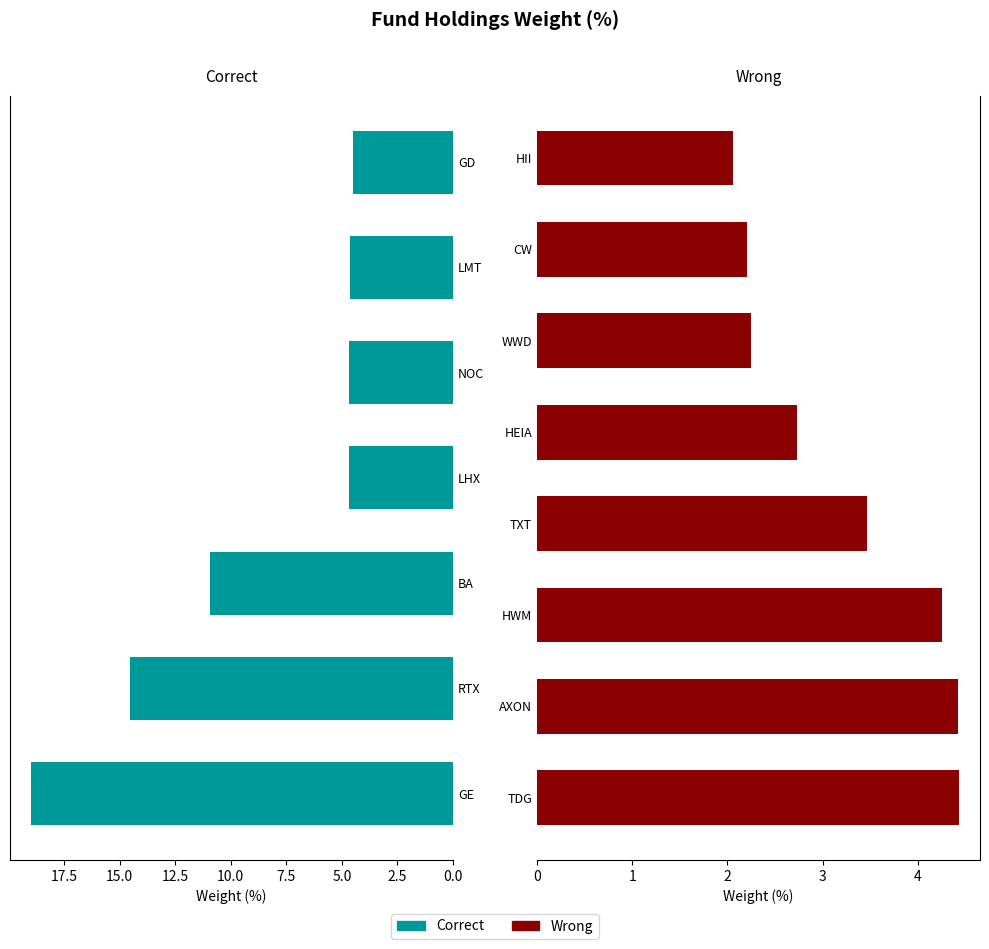

What is the value of the 9th bar from the left?

4.4